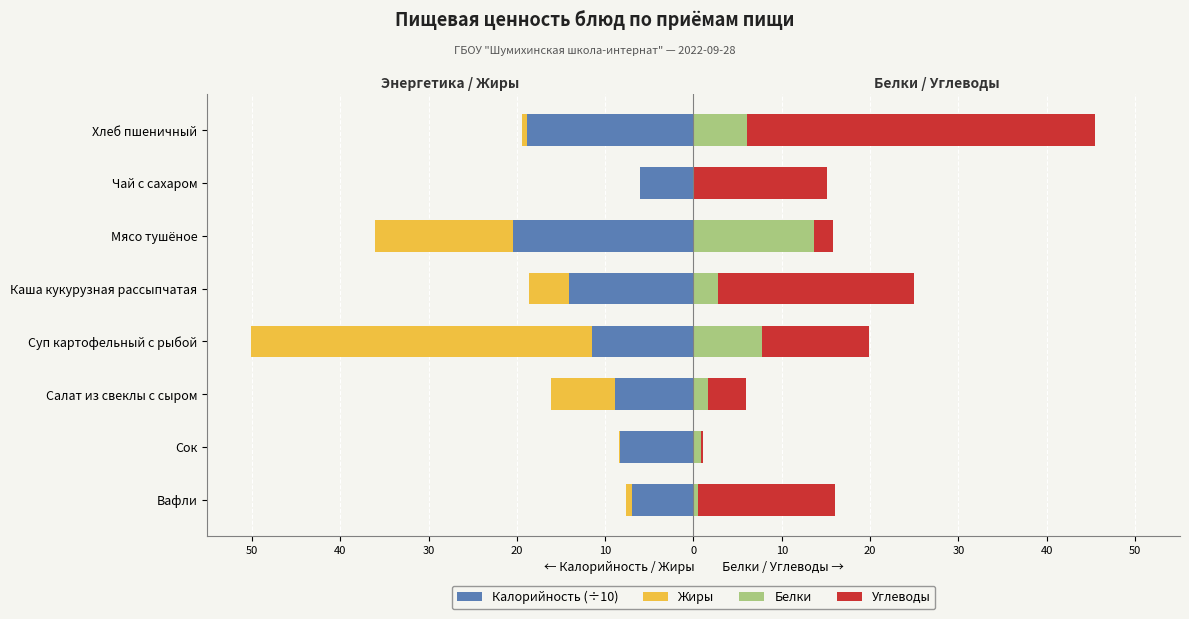

How many groups of bars are there?

8